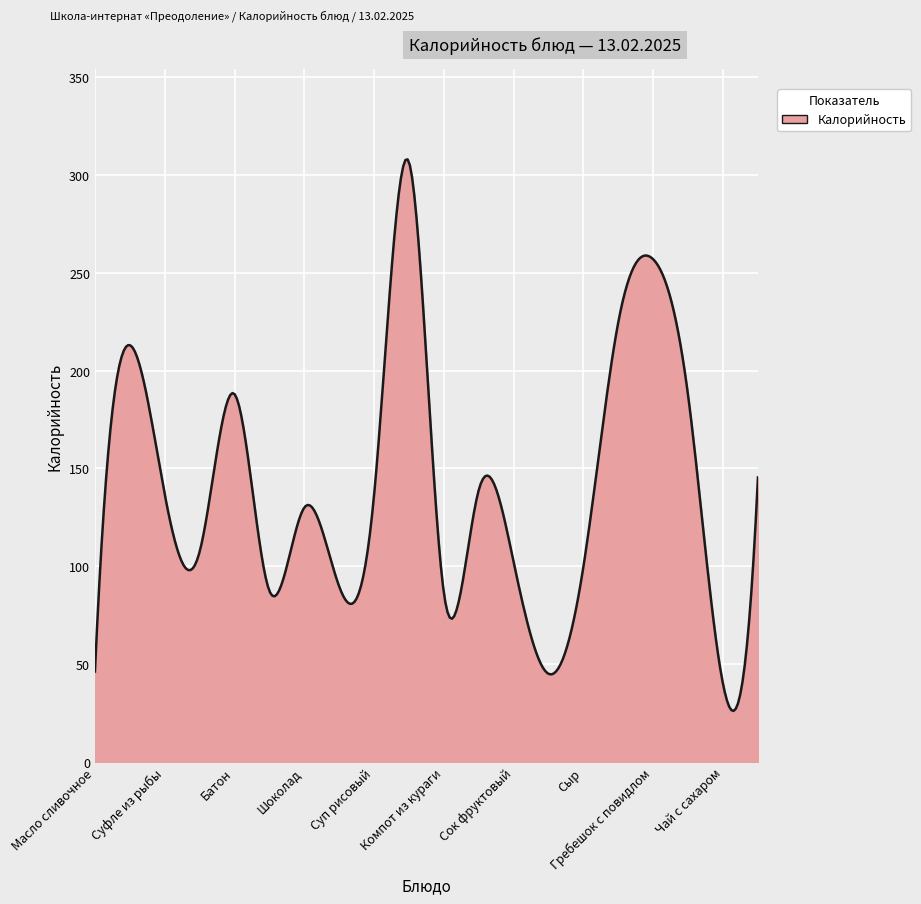

Does the chart have visible grid lines?

Yes